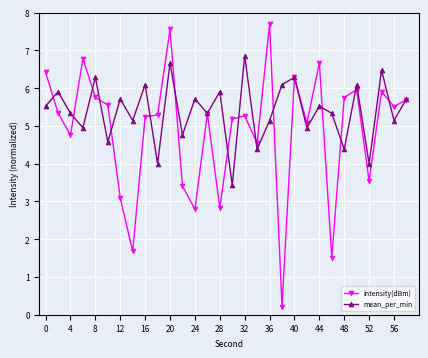

What is the value of the intensity(dBm) point at the 16th from the left?

5.2